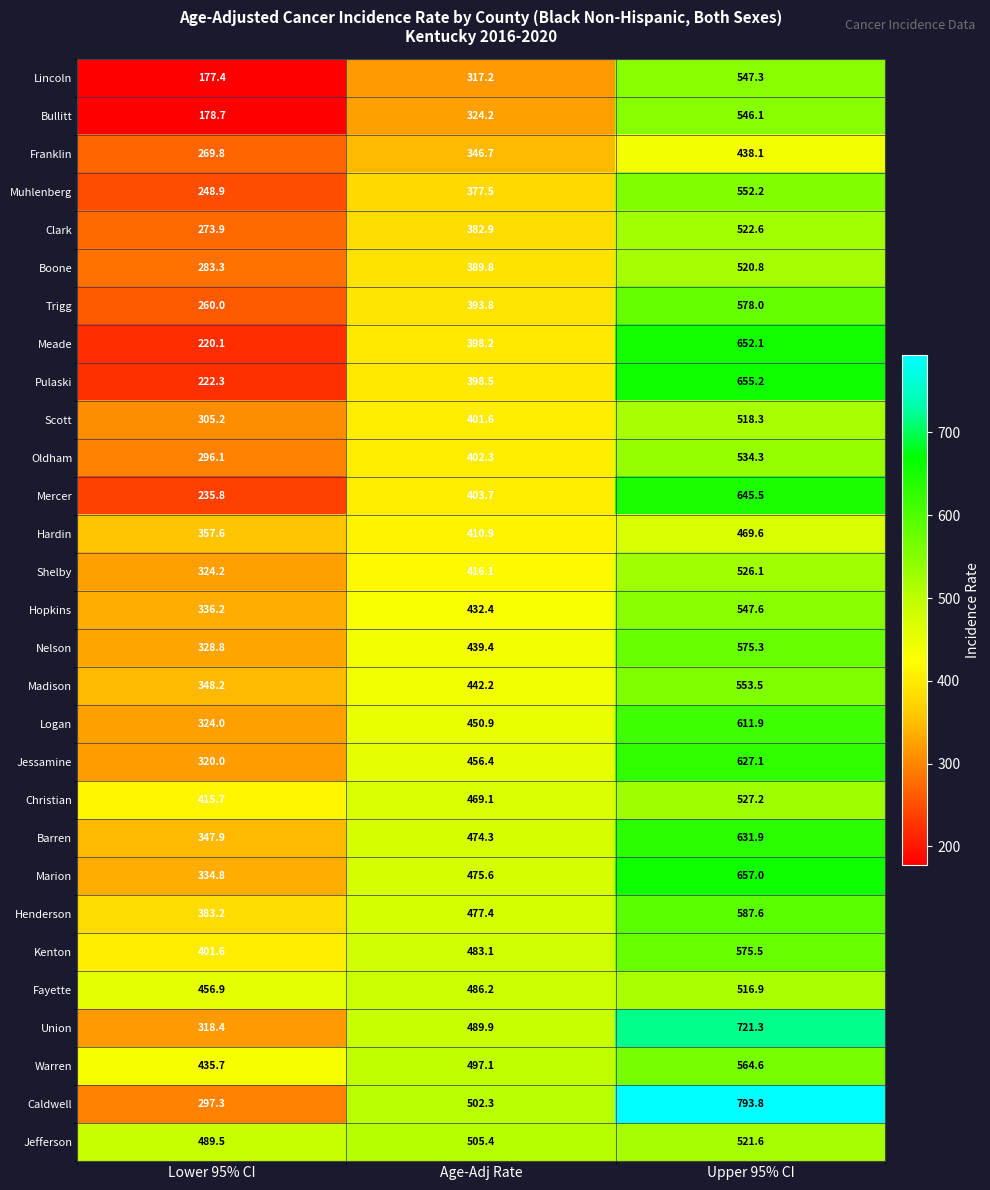

The value of Lincoln at Upper 95% CI is 973.0. True or false?

False